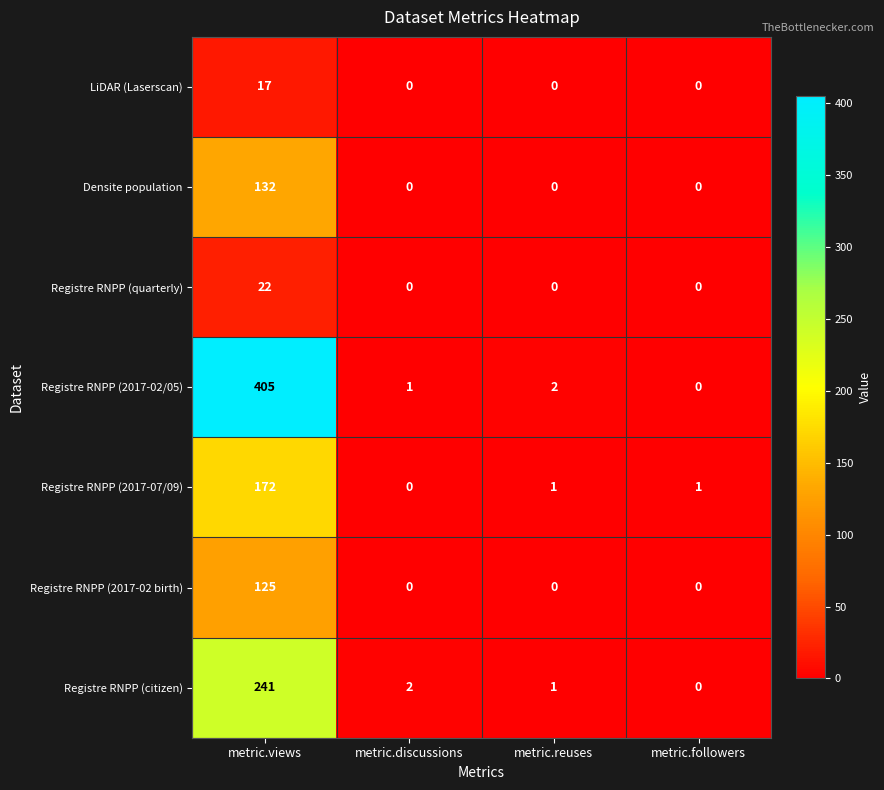

Reading left to right, what are all the values shown in this chart?

LiDAR (Laserscan): metric.views=17	metric.discussions=0	metric.reuses=0	metric.followers=0
Densite population: metric.views=132	metric.discussions=0	metric.reuses=0	metric.followers=0
Registre RNPP (quarterly): metric.views=22	metric.discussions=0	metric.reuses=0	metric.followers=0
Registre RNPP (2017-02/05): metric.views=405	metric.discussions=1	metric.reuses=2	metric.followers=0
Registre RNPP (2017-07/09): metric.views=172	metric.discussions=0	metric.reuses=1	metric.followers=1
Registre RNPP (2017-02 birth): metric.views=125	metric.discussions=0	metric.reuses=0	metric.followers=0
Registre RNPP (citizen): metric.views=241	metric.discussions=2	metric.reuses=1	metric.followers=0